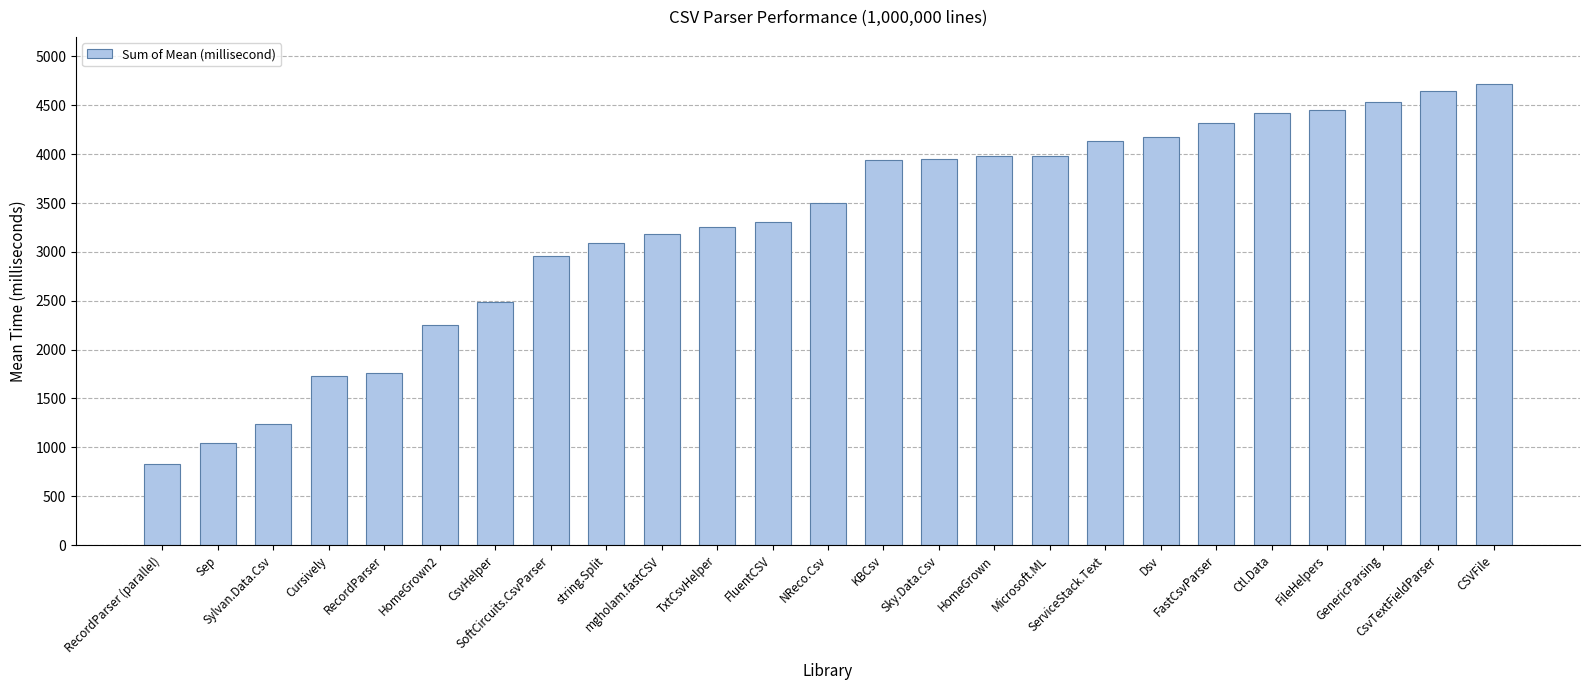

How many categories are shown in the chart?

25